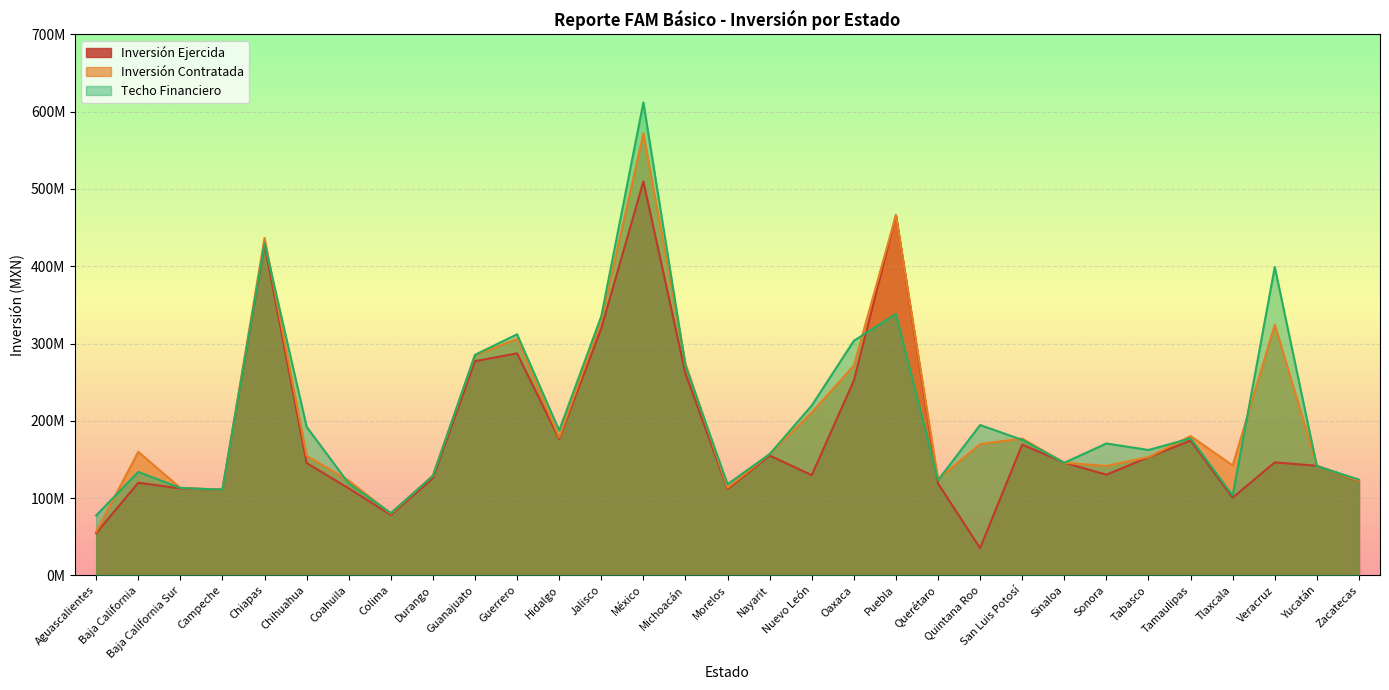

What is the sum of all Inversión Ejercida values?

5669167228.9